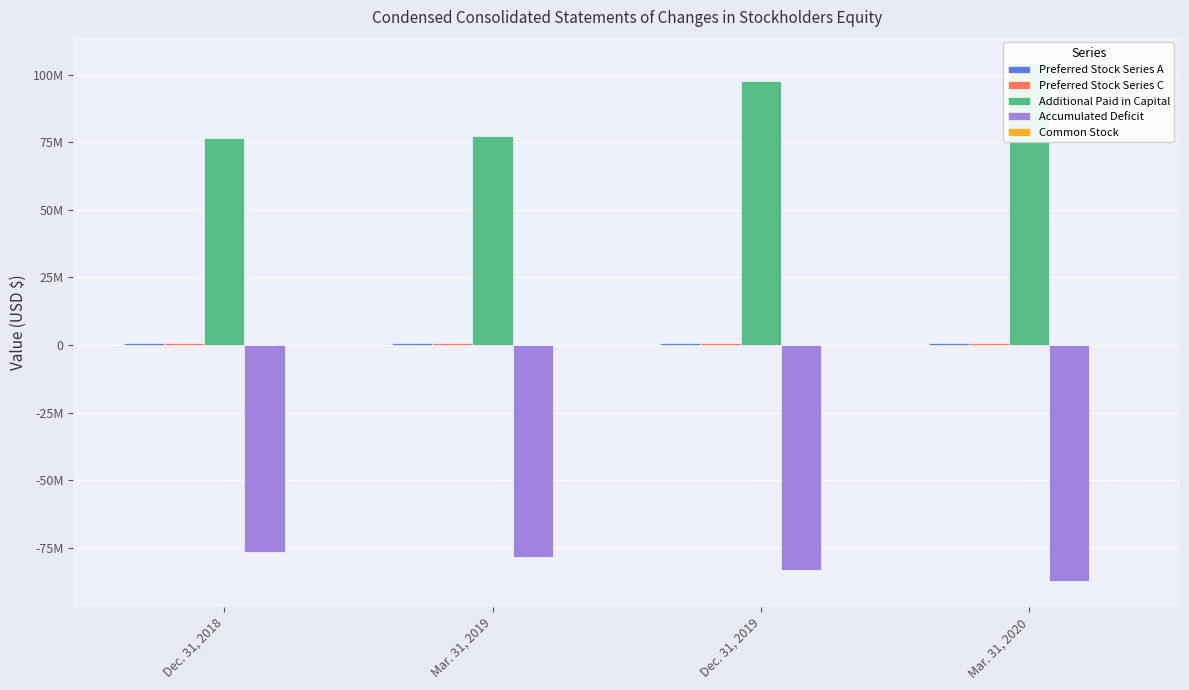

Reading left to right, what are all the values shown in this chart?

Preferred Stock Series A: Dec. 31, 2018=855808	Mar. 31, 2019=855808	Dec. 31, 2019=855808	Mar. 31, 2020=855808
Preferred Stock Series C: Dec. 31, 2018=930311	Mar. 31, 2019=908632	Dec. 31, 2019=861033	Mar. 31, 2020=861033
Additional Paid in Capital: Dec. 31, 2018=76652839	Mar. 31, 2019=77328219	Dec. 31, 2019=97651006	Mar. 31, 2020=104459486
Accumulated Deficit: Dec. 31, 2018=-76463932	Mar. 31, 2019=-78447643	Dec. 31, 2019=-83182630	Mar. 31, 2020=-87409247
Common Stock: Dec. 31, 2018=25	Mar. 31, 2019=31	Dec. 31, 2019=375	Mar. 31, 2020=606